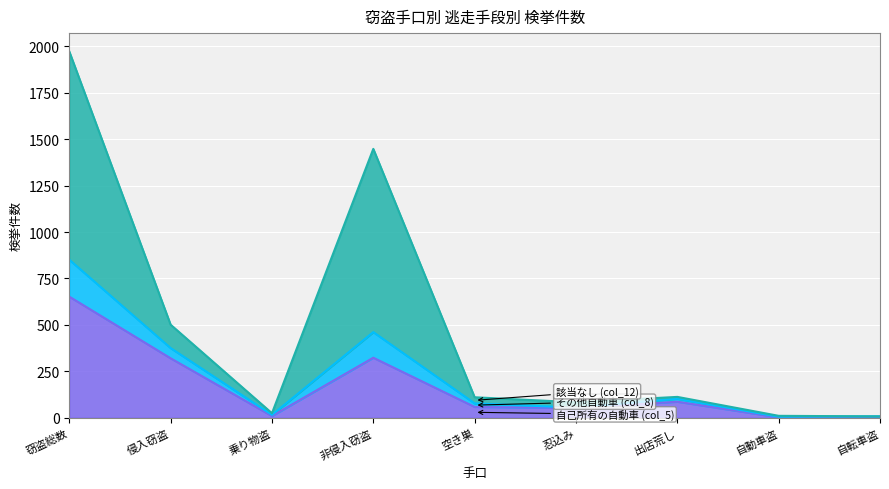

Read the 自己所有の自動車 (col_5) value at 自動車盗.

2